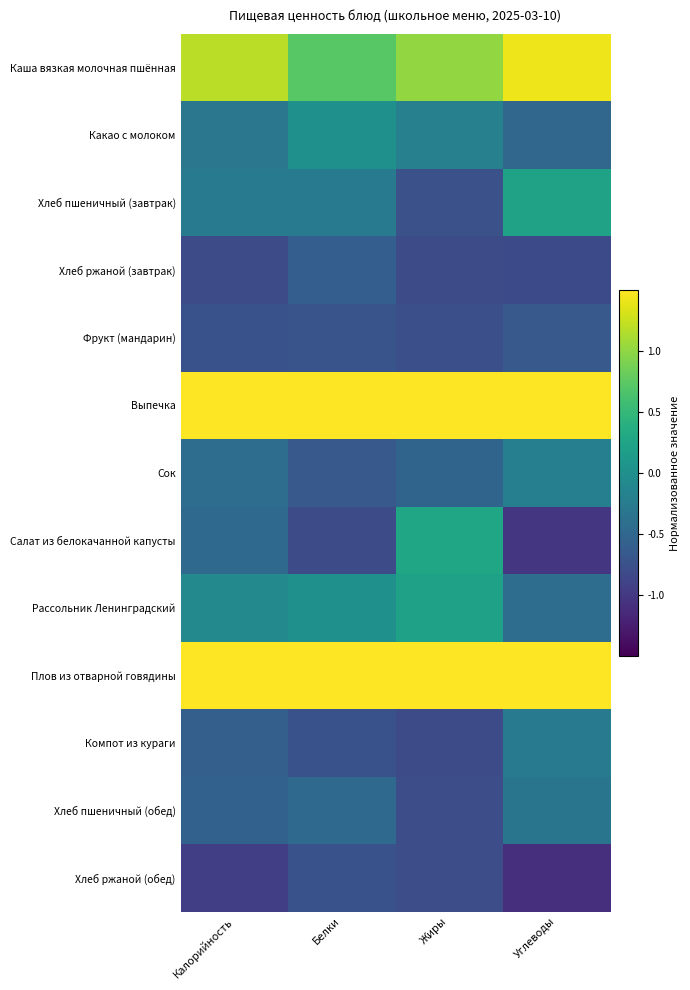

Which series has the largest total across all categories?

Выпечка